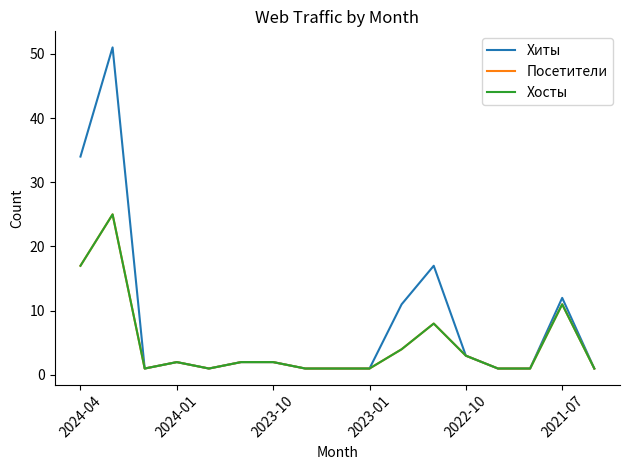

Does the chart have visible grid lines?

No